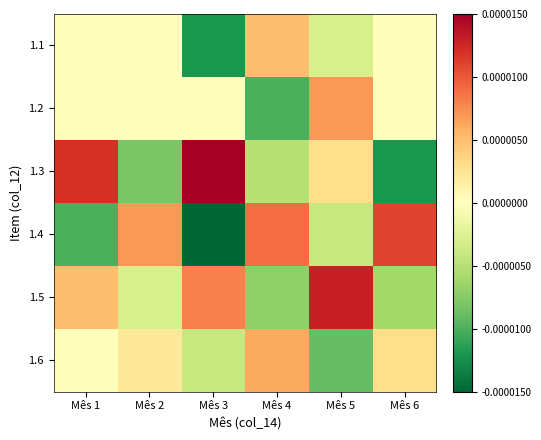

Which label corresponds to the smallest value in the chart?

Mês 3